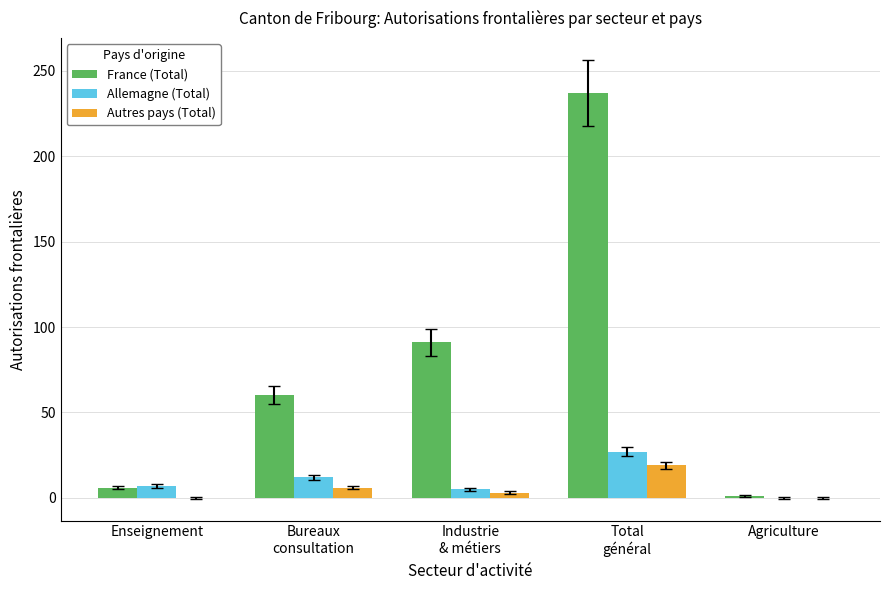

The value of France (Total) at Bureaux
consultation is 60. True or false?

True